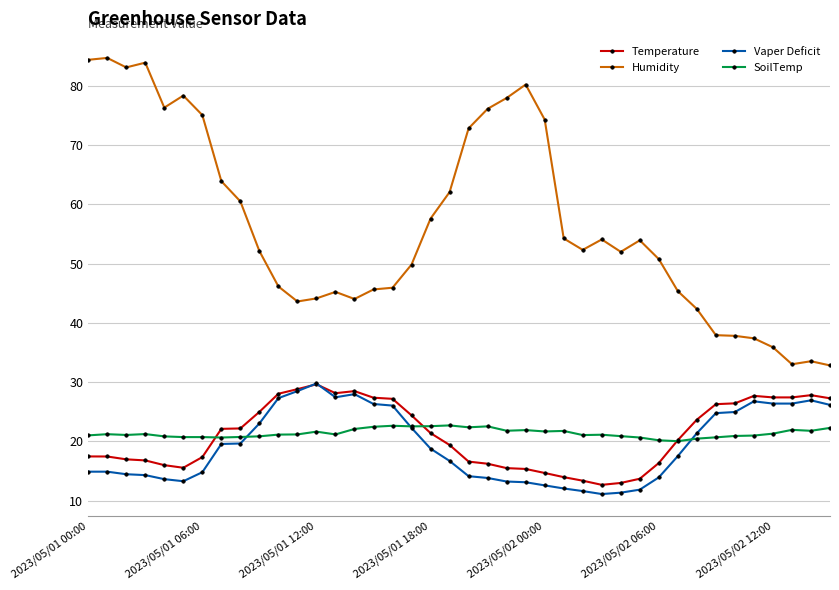

What is the minimum value shown in the chart?

11.1